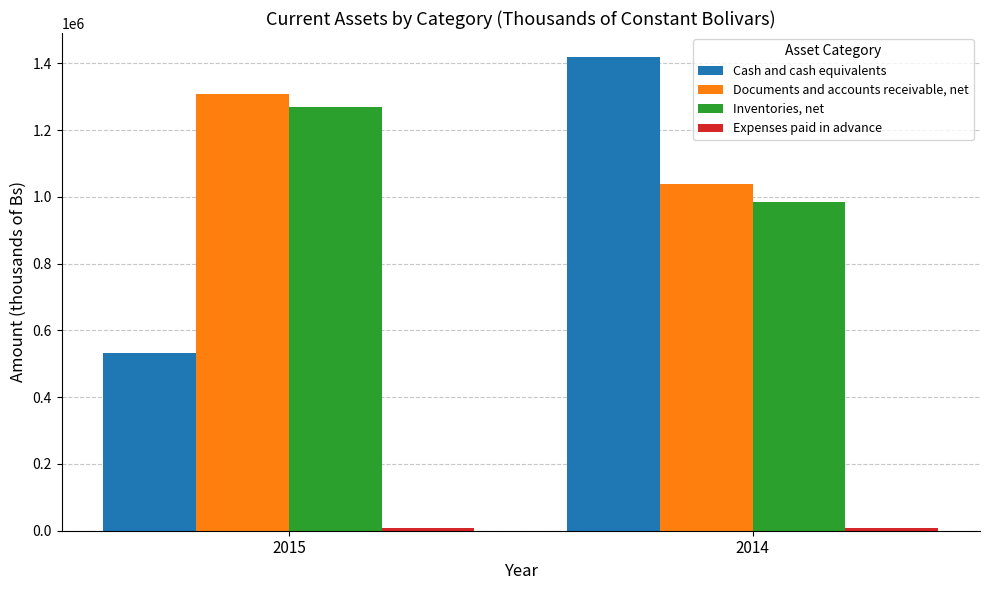

Count the number of data series in this chart.

4